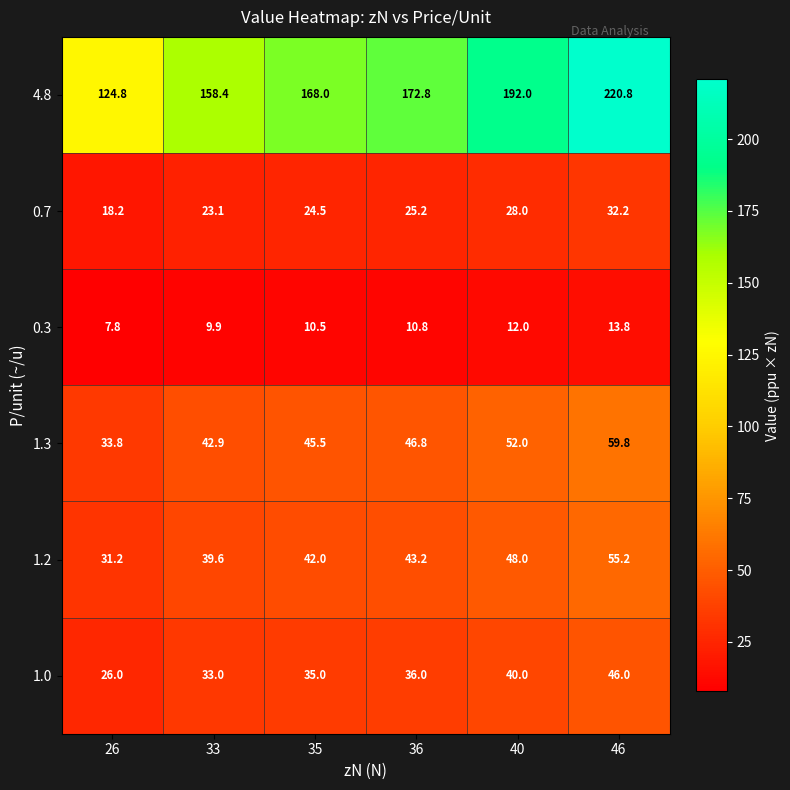

What is the minimum value for 1.3?

33.8